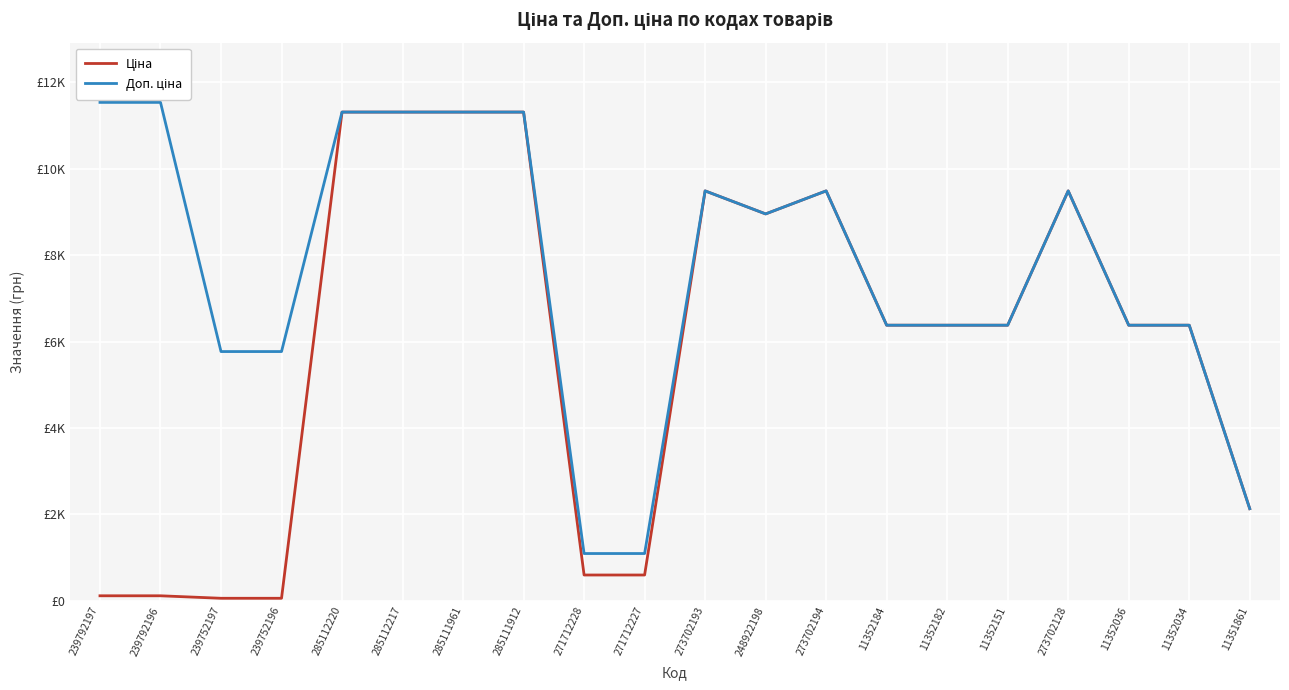

What is the label of the 9th point from the right?

248922198